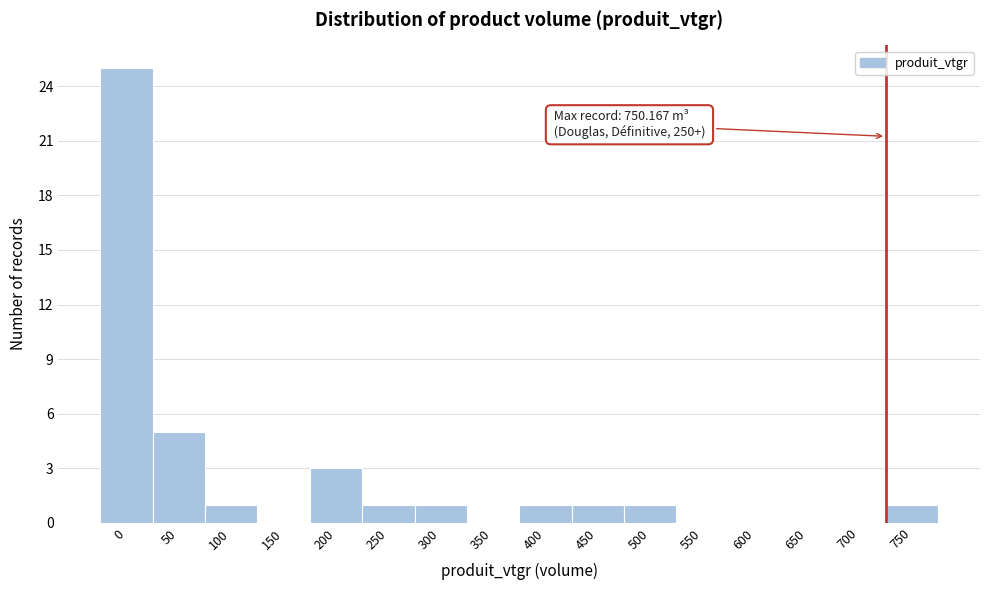

Reading left to right, extract all data points from this chart.

0=25	50=5	100=1	150=0	200=3	250=1	300=1	350=0	400=1	450=1	500=1	550=0	600=0	650=0	700=0	750=1